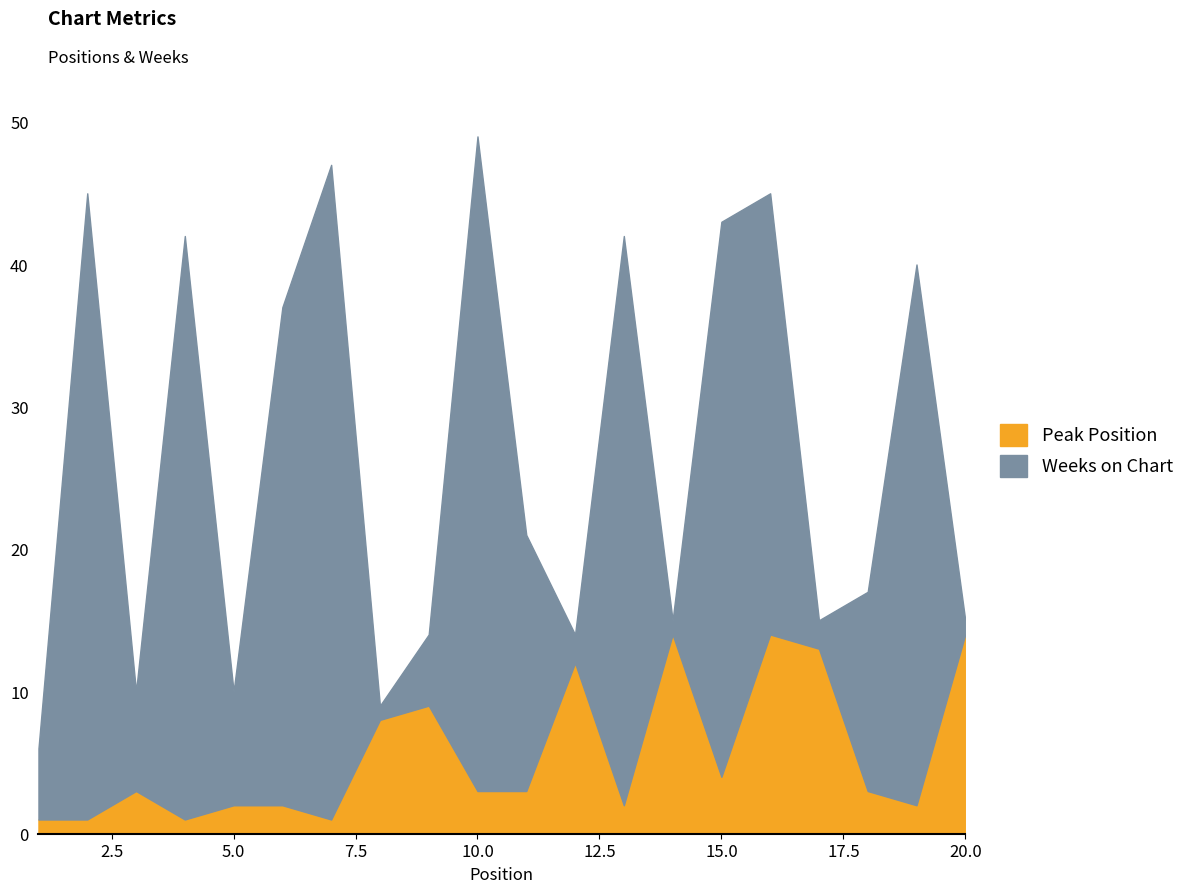

True or false: Weeks on Chart and Peak Position cross at least once.

True